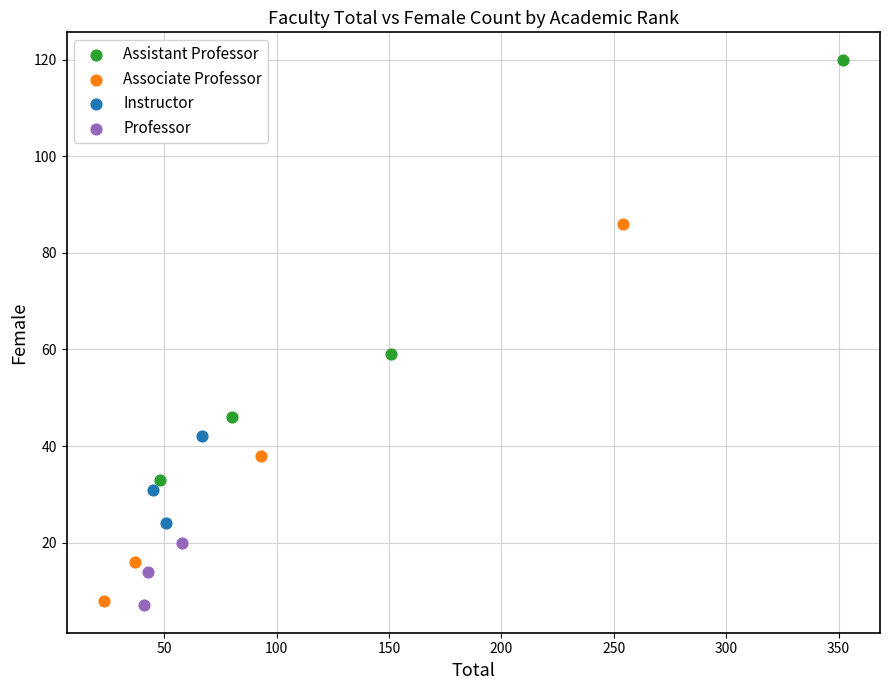

Which series has the largest Y range (max minus min)?

Assistant Professor